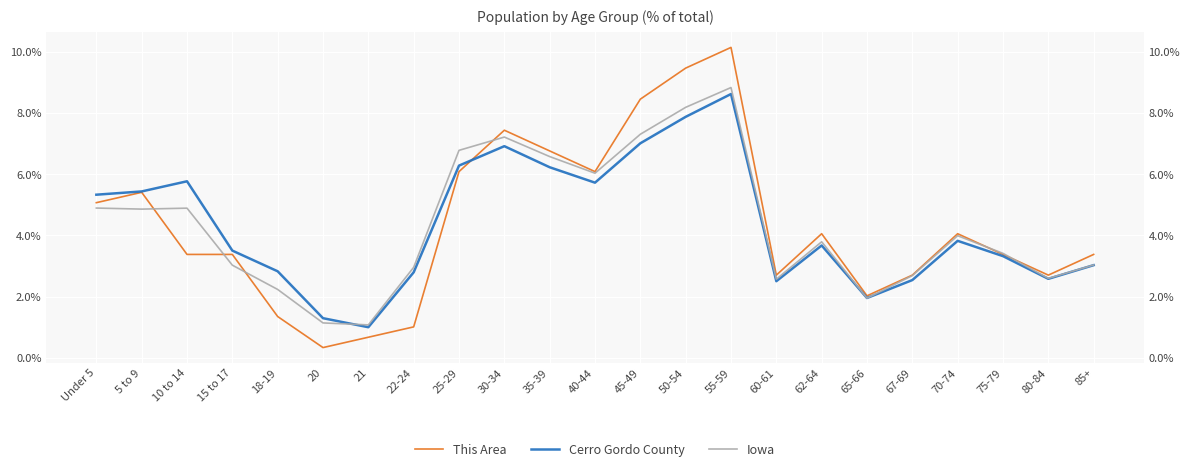

Is it true that Cerro Gordo County equals 1.3 at 60-61?

False